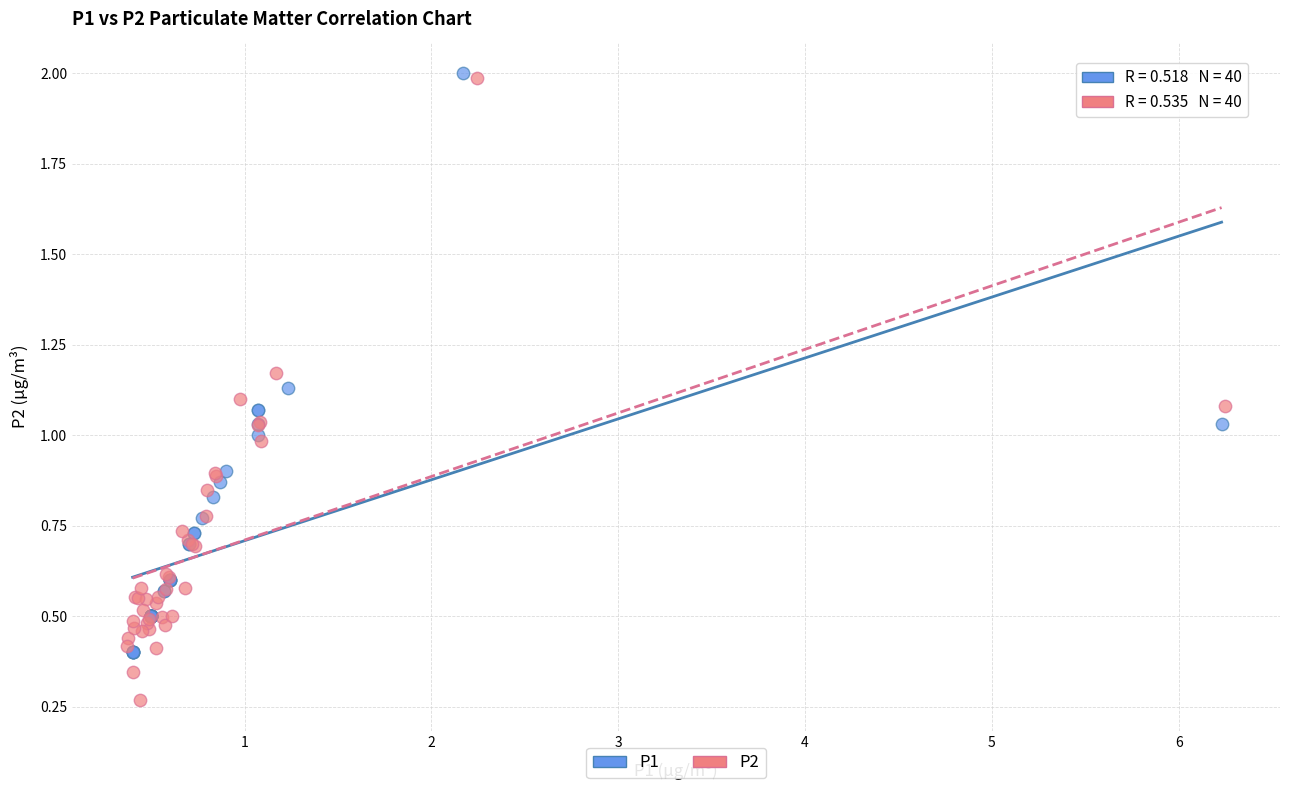

Which series has the widest spread of Y values?

P2